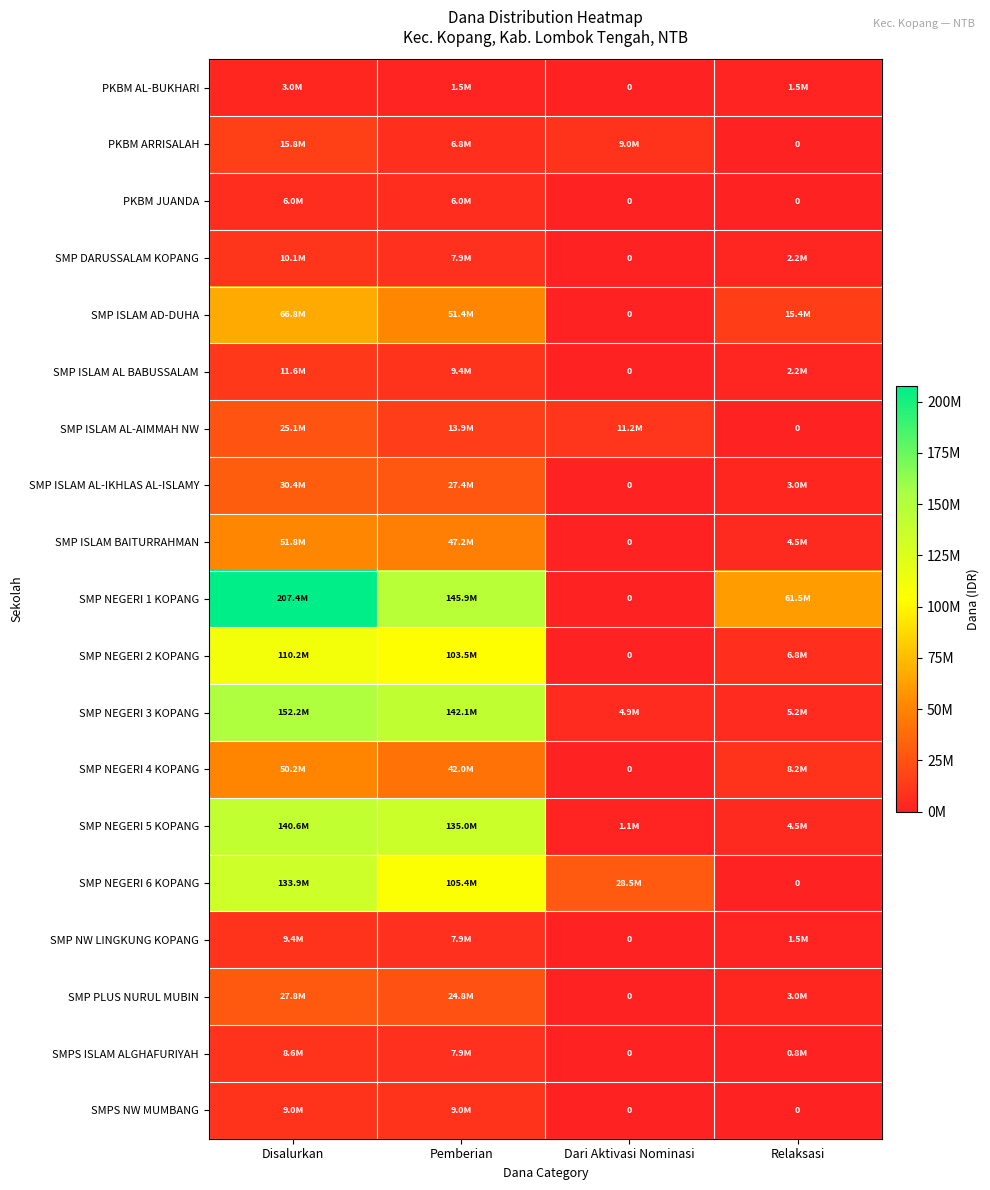

Which has a higher value, Disalurkan or Relaksasi?

Disalurkan